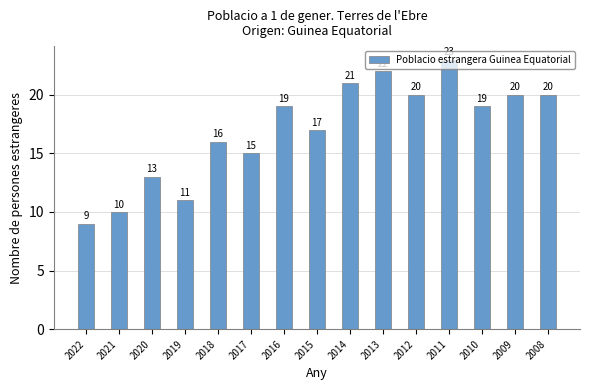

Between 2019 and 2008, which is larger?

2008